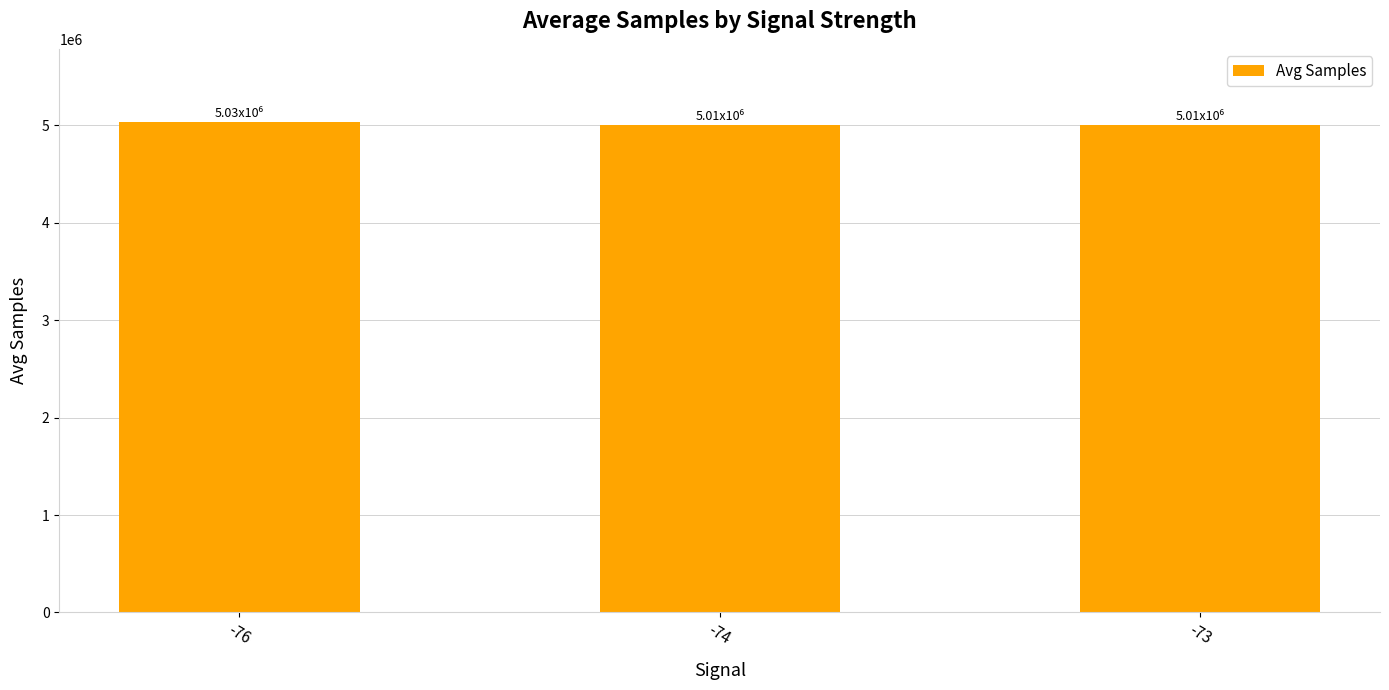

What is the change in value from -74 to -73?

+144.0